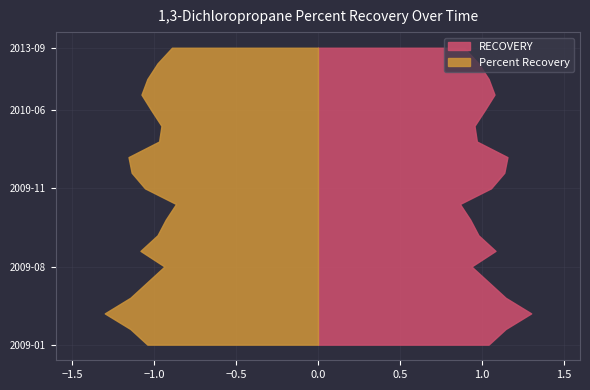

Reading left to right, list all the values displayed in this chart.

RECOVERY: 2009-01=1.0	2009-03=1.1	2009-04=1.3	2009-06=1.1	2009-07=1.0	2009-08=0.9	2013-01=1.1	2013-06=1.0	2013-11=0.9	2013-12=0.9	2009-11=1.1	2009-12=1.1	2010-02=1.2	2010-03=1.0	2010-05=1.0	2010-06=1.0	2010-07=1.1	2010-09=1.0	2013-05=1.0	2013-09=0.9
Percent Recovery: 2009-01=1.0	2009-03=1.1	2009-04=1.3	2009-06=1.1	2009-07=1.0	2009-08=0.9	2013-01=1.1	2013-06=1.0	2013-11=0.9	2013-12=0.9	2009-11=1.1	2009-12=1.1	2010-02=1.2	2010-03=1.0	2010-05=1.0	2010-06=1.0	2010-07=1.1	2010-09=1.0	2013-05=1.0	2013-09=0.9